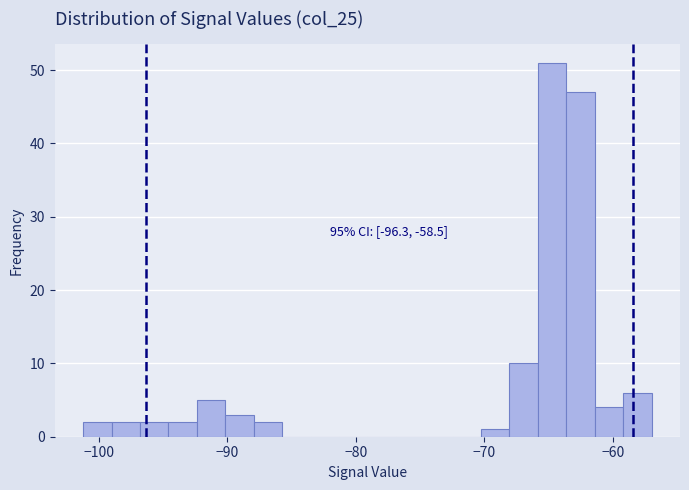

Around what value on the x-axis is the tallest bar? Give the approximate position of its centre, as read against the axis.

-65